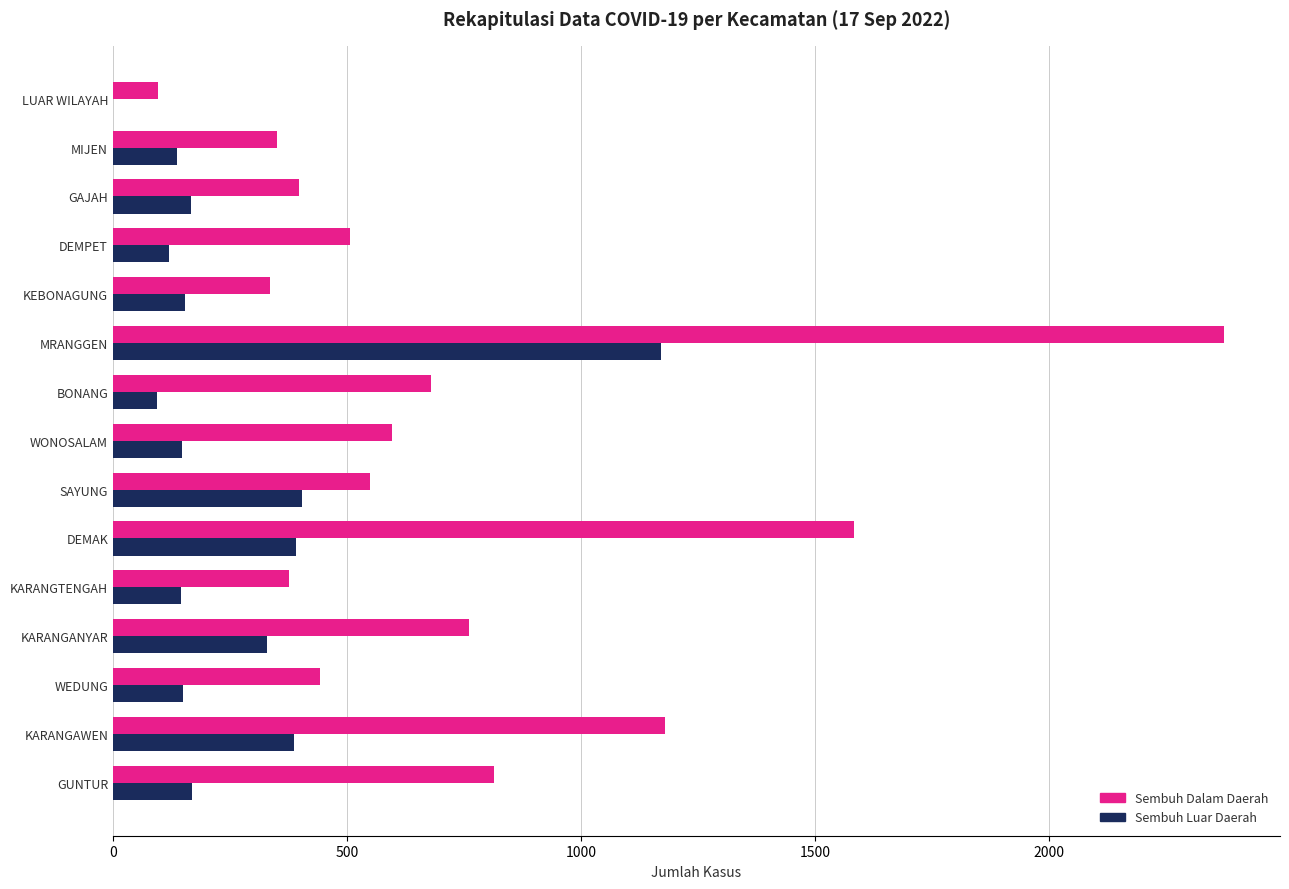

Which series changed the most between GUNTUR and DEMAK?

Sembuh Dalam Daerah